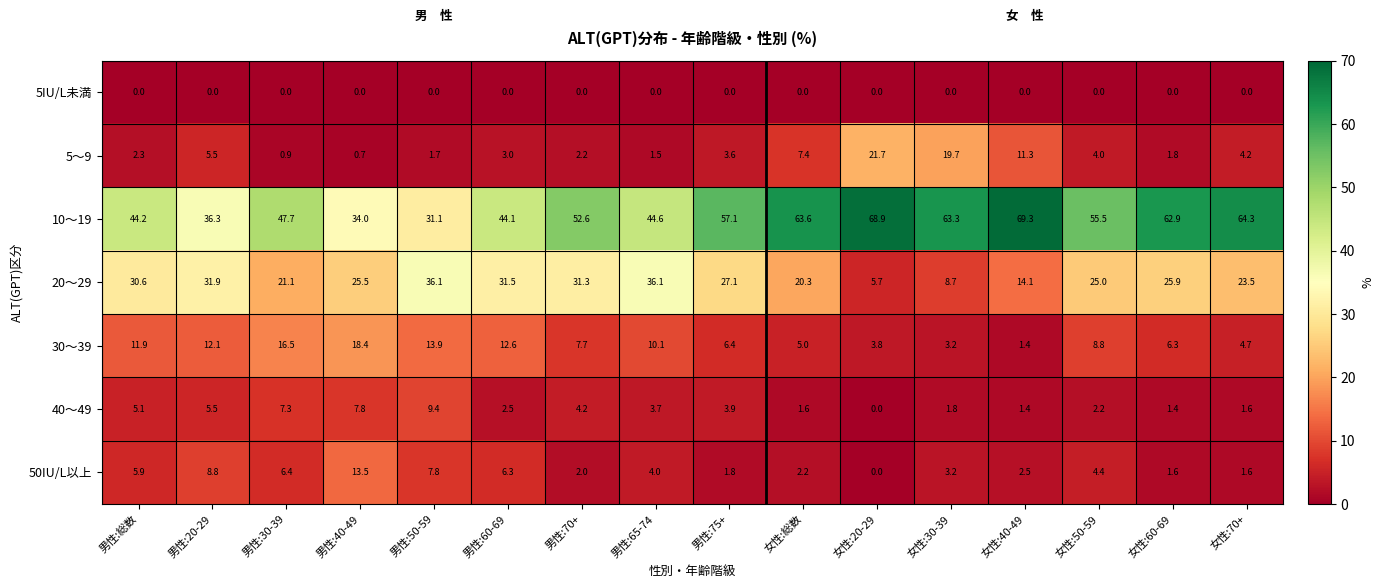

How many distinct data groups are displayed?

7